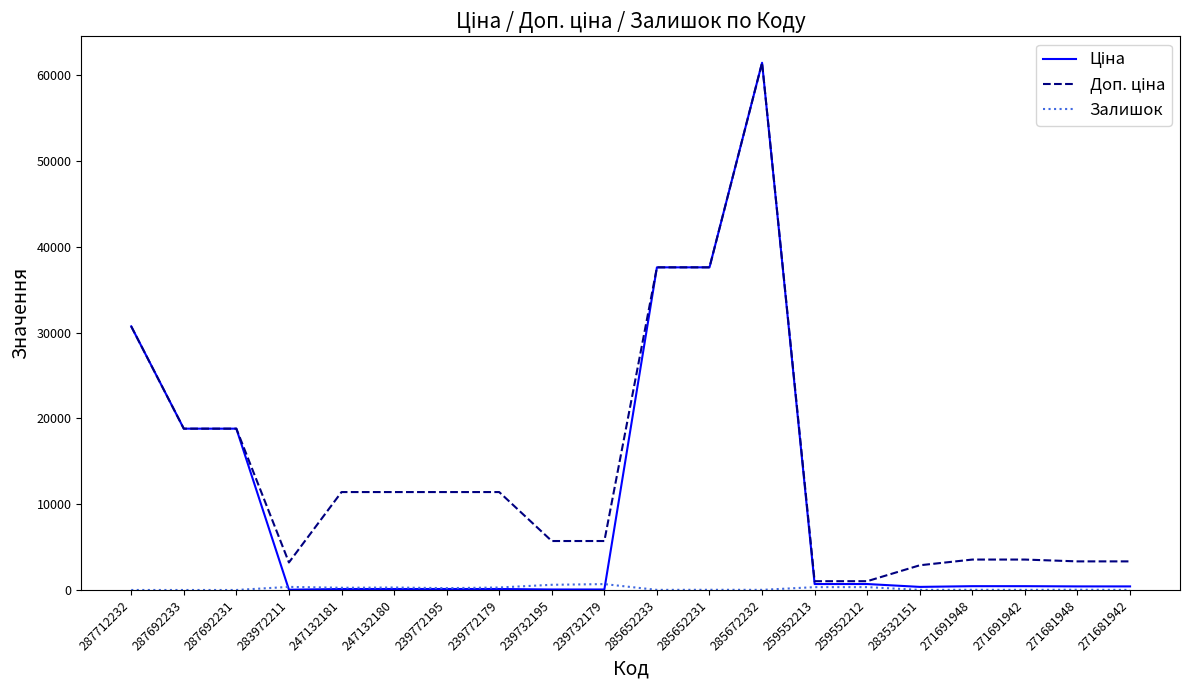

At which category is the sum across all series the highest?

285672232